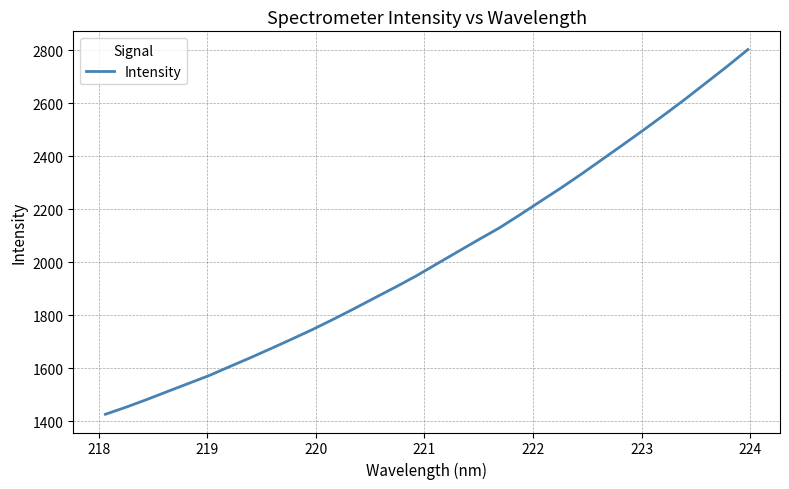

What is the smallest value displayed?

1426.7